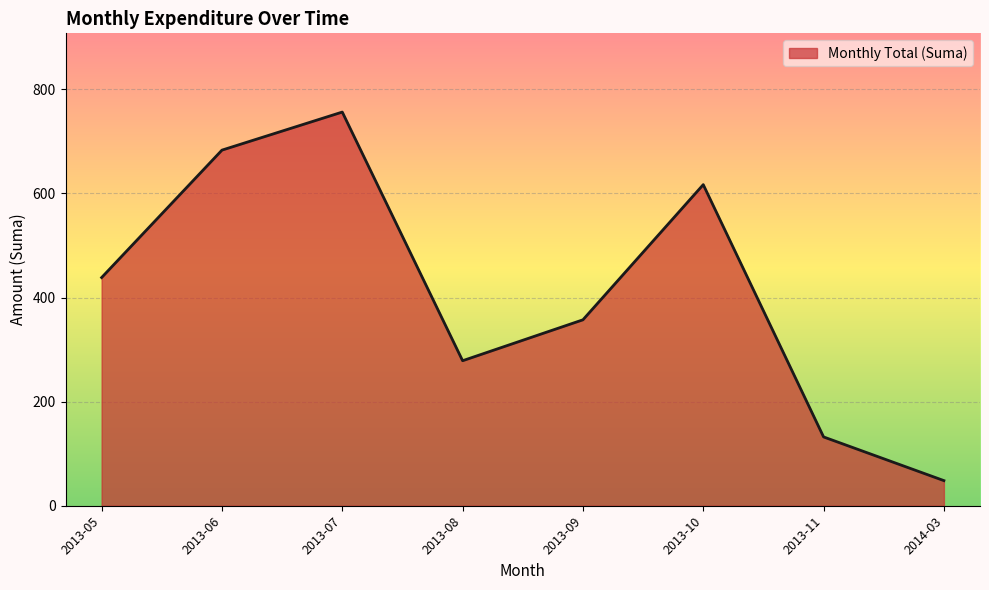

True or false: there are more than 1 points higher than both neighbors.

True